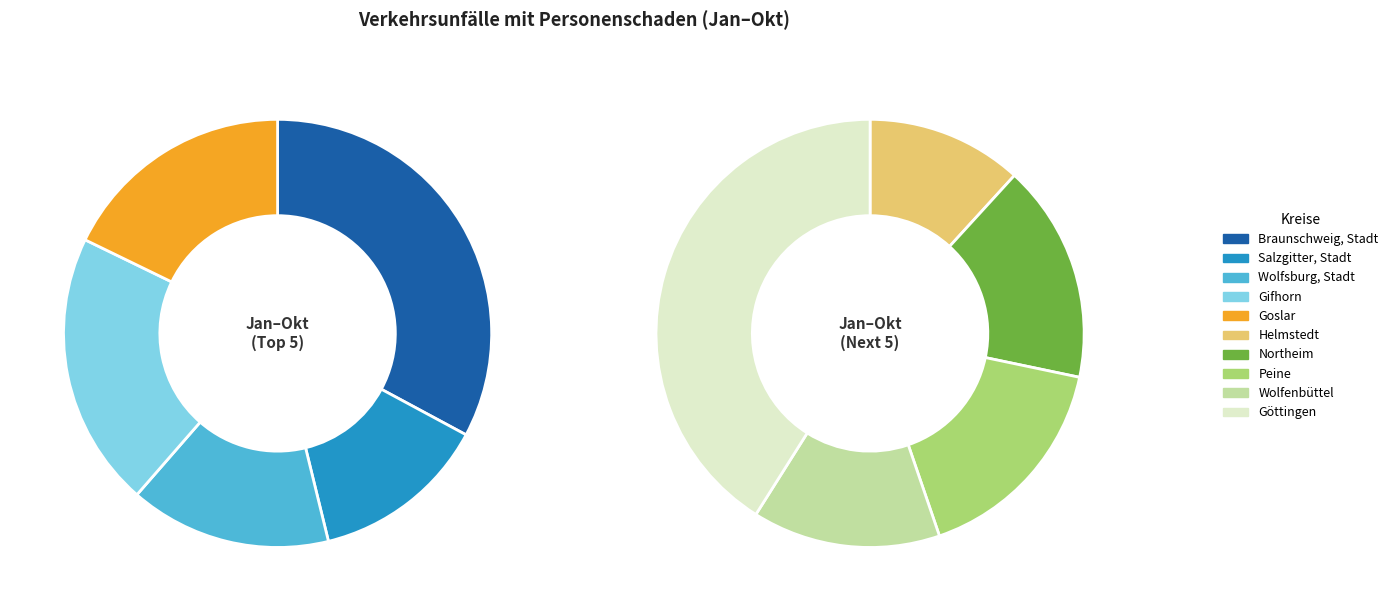

To the nearest percent, what is the average slice percentage?

10%